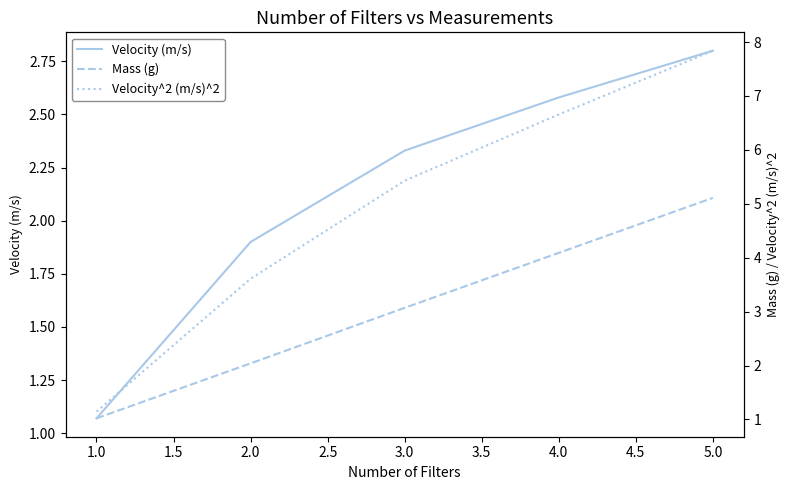

Which series ends up on top after the final intersection of Velocity (m/s) and Mass (g)?

Mass (g)